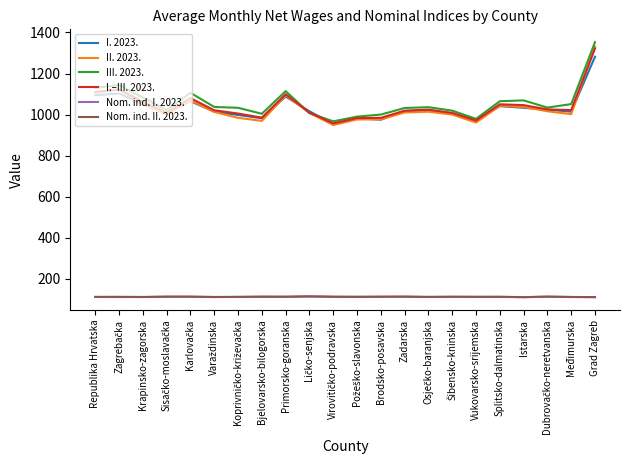

True or false: Nom. ind. I. 2023. has more than 0 points higher than both neighbors.

True